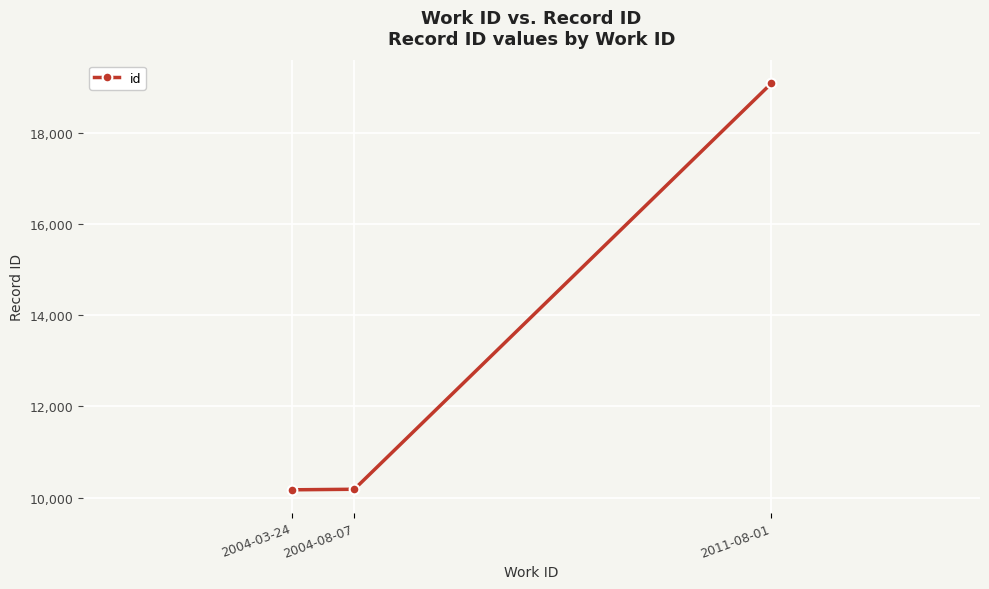

What is the smallest value displayed?

10174